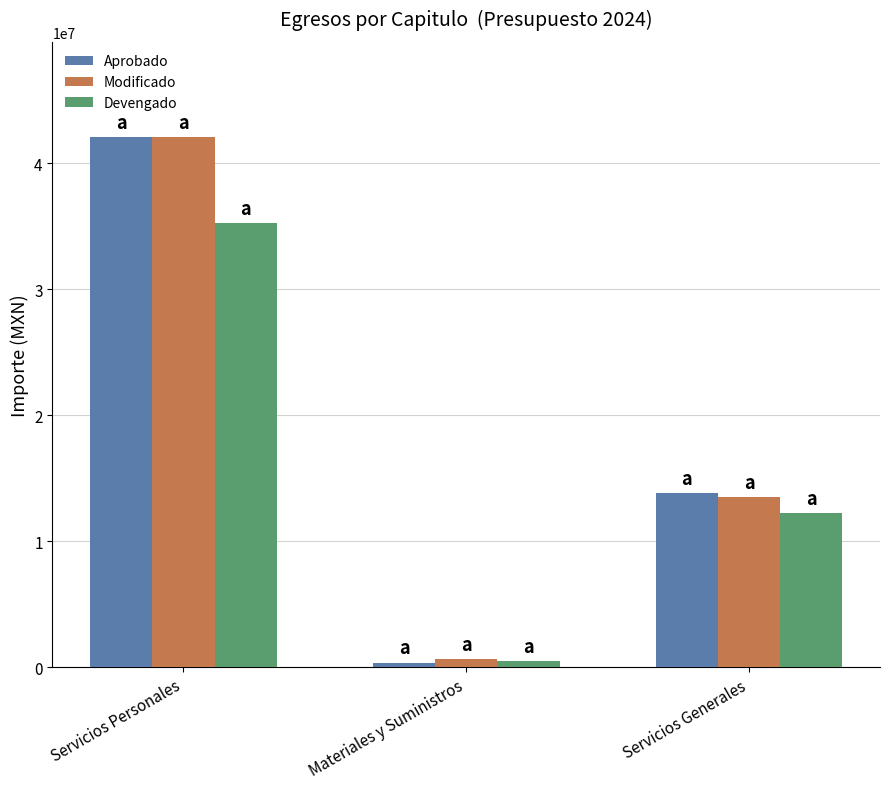

What is the sum of all Modificado values?

56226849.0